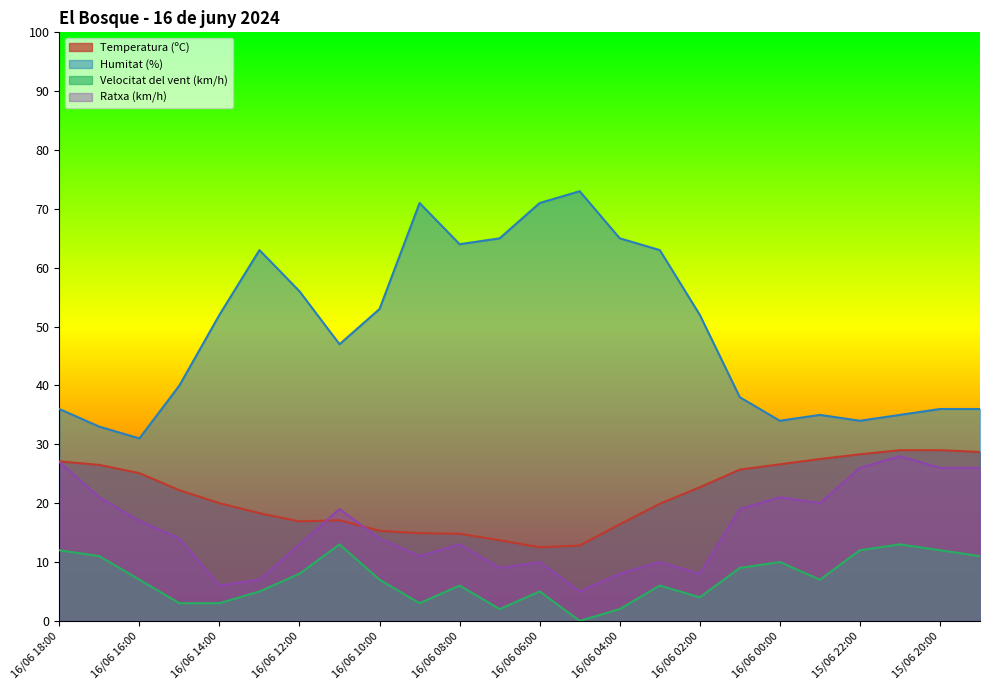

Which category has the highest value in the Velocitat del vent (km/h) series?

15/06 21:00